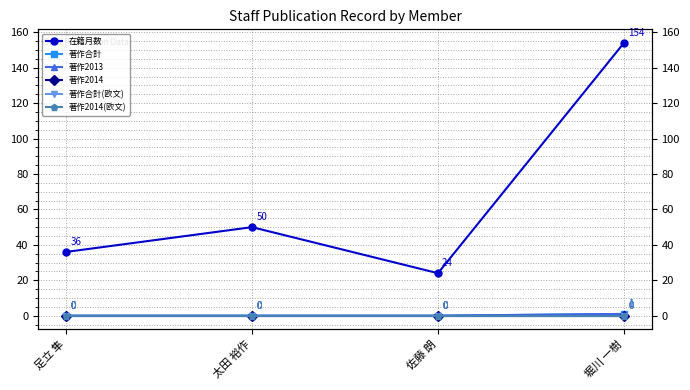

How many interior local valleys does the 在籍月数 series have?

1